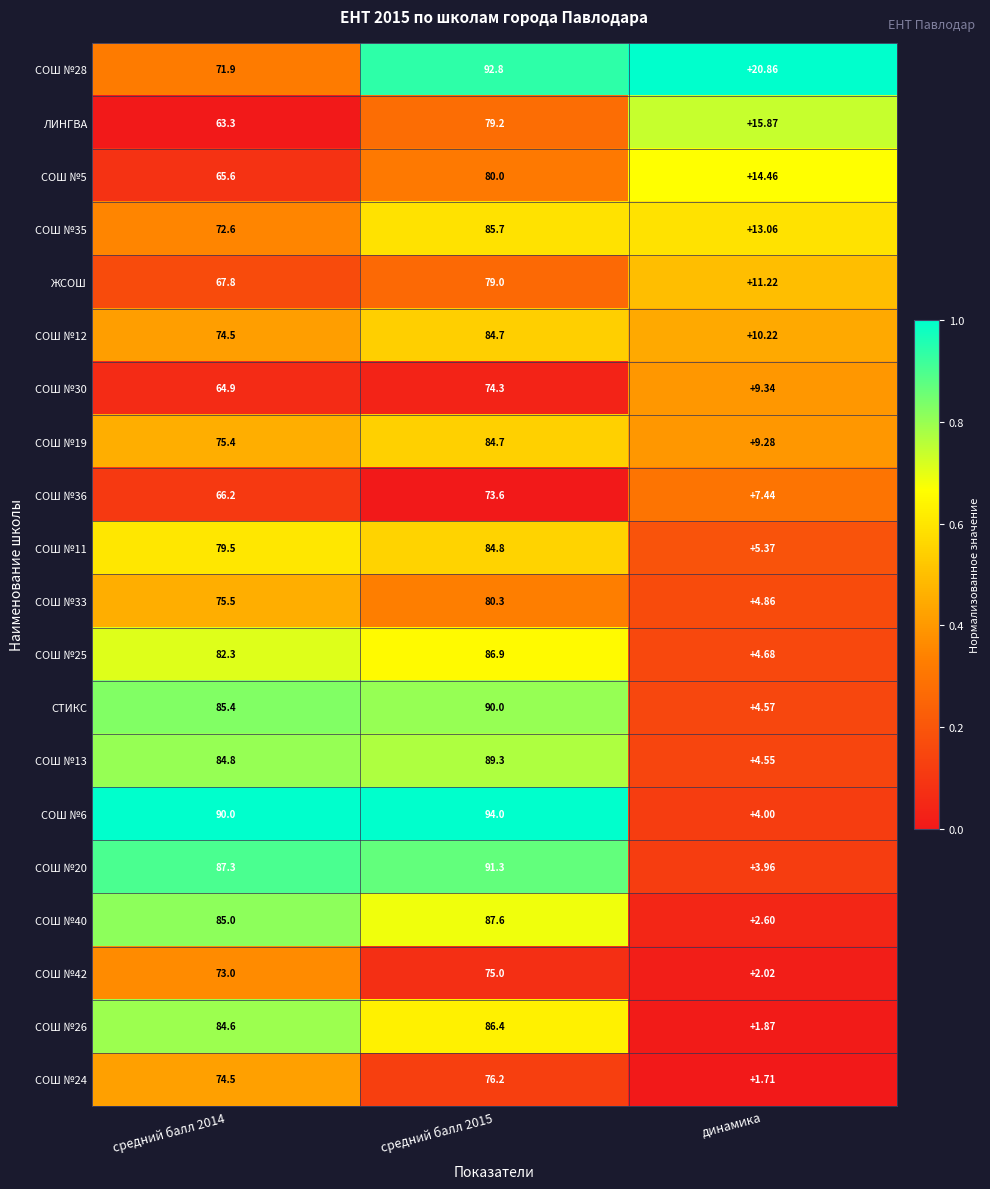

Count the number of data series in this chart.

20